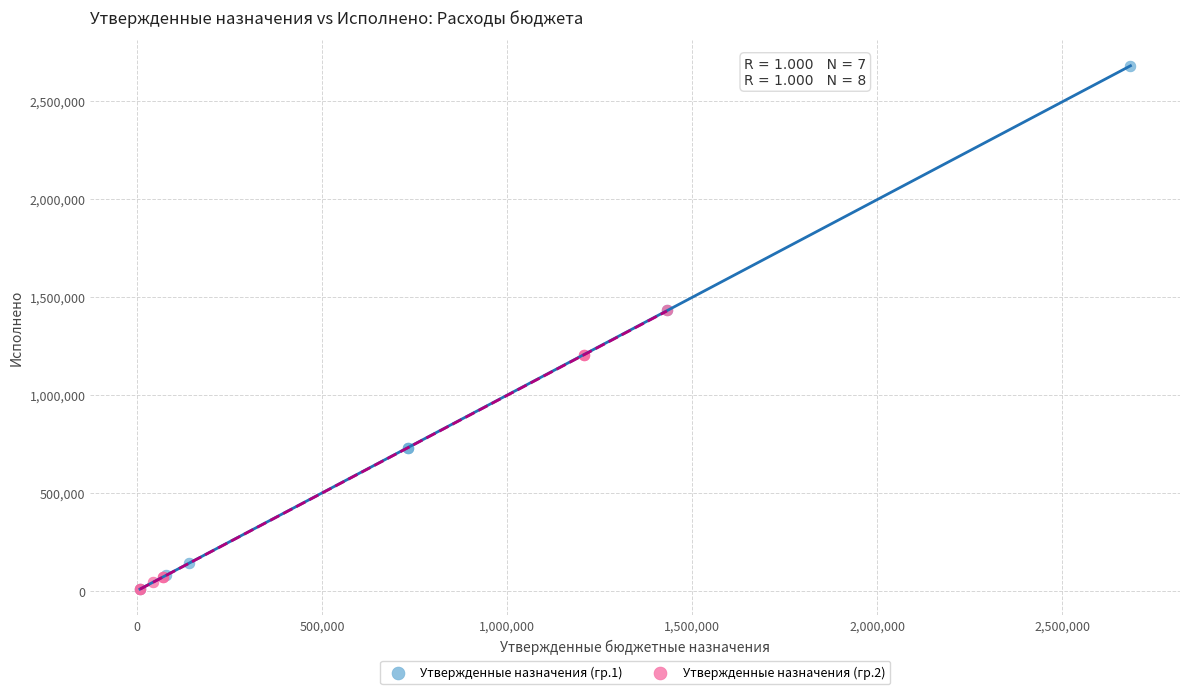

Which series has the widest spread of Y values?

Утвержденные назначения (гр.1)